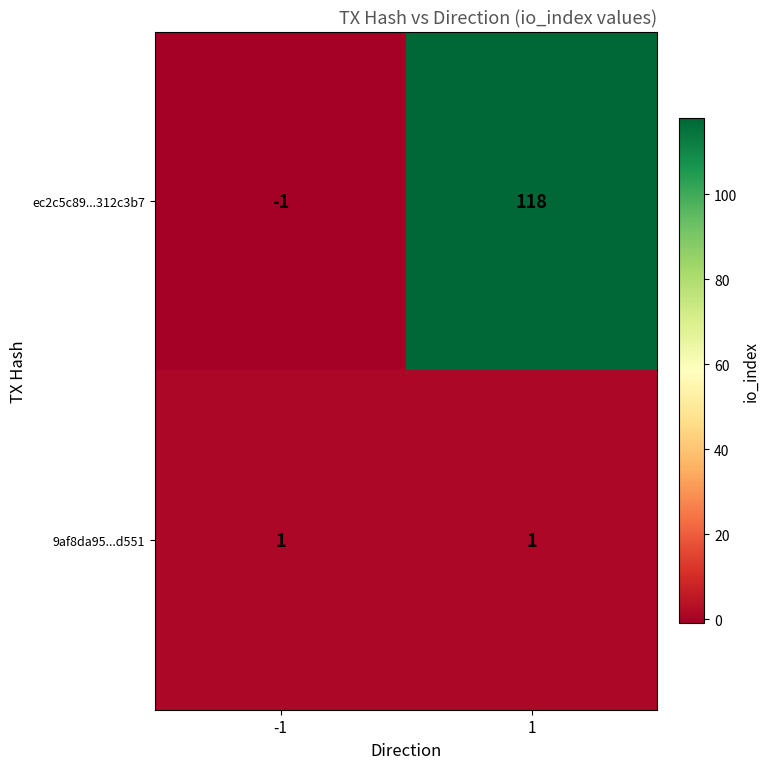

Which series has the largest range (max minus min)?

ec2c5c89...312c3b7